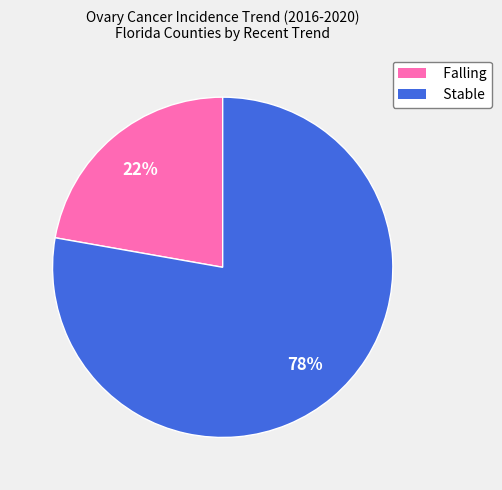

To the nearest percent, what percentage of the pie is Stable?

78%